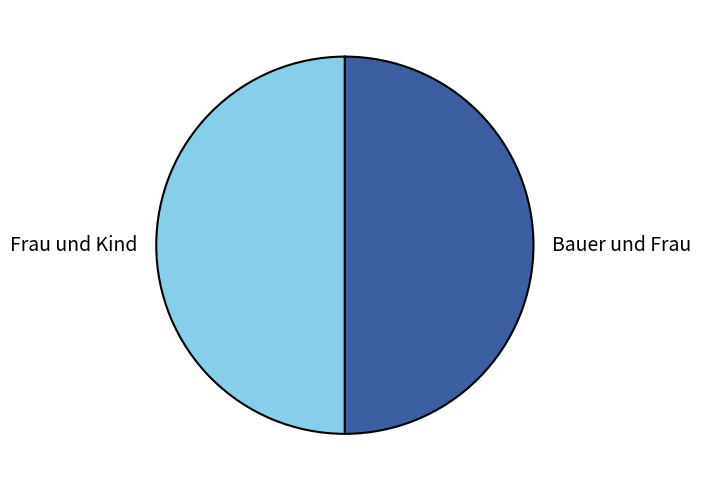

Is the sum of Frau und Kind and Bauer und Frau greater than half?

Yes